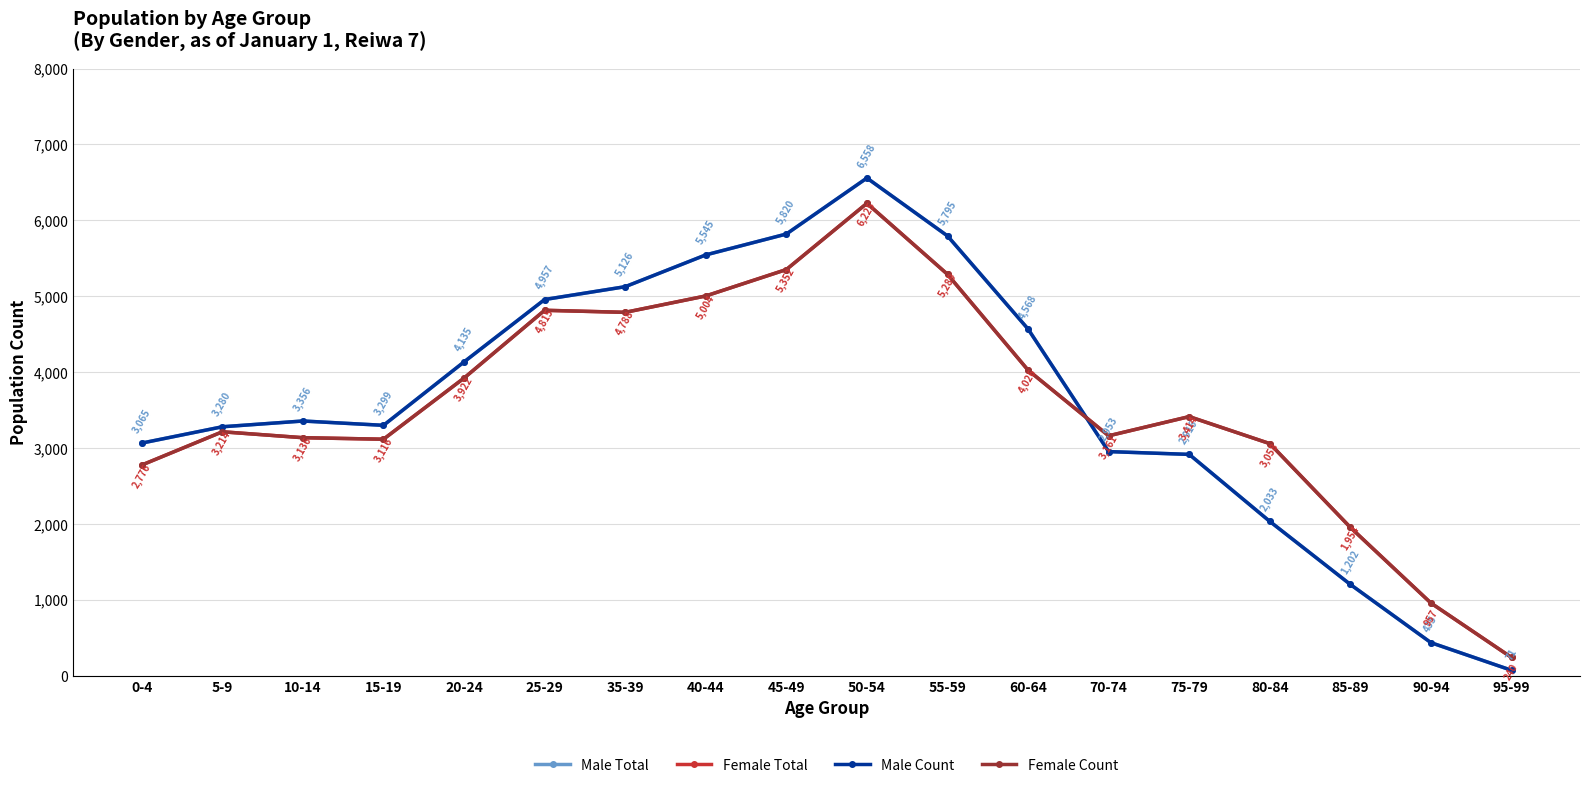

Rank the categories by Female Count value from lowest to highest.

95-99, 90-94, 85-89, 0-4, 80-84, 15-19, 10-14, 70-74, 5-9, 75-79, 20-24, 60-64, 35-39, 25-29, 40-44, 55-59, 45-49, 50-54